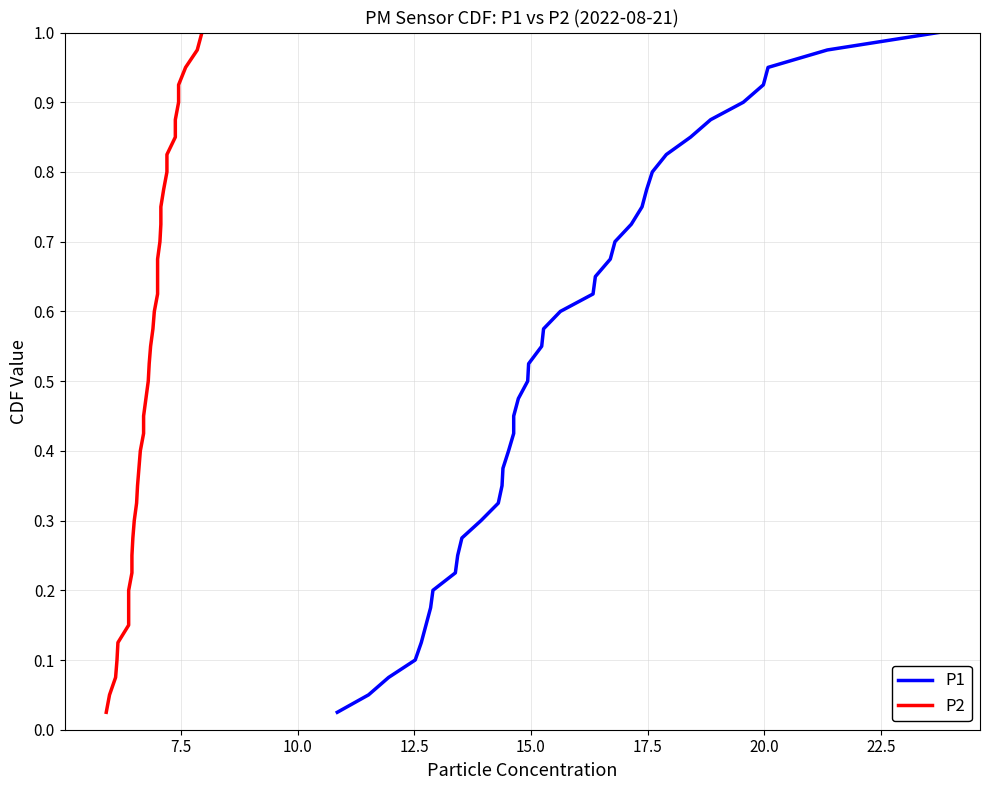

Reading right to left, what are all the values shown in this chart?

P1: 1.0	1.0	0.9	0.9	0.9	0.9	0.8	0.8	0.8	0.8	0.8	0.7	0.7	0.7	0.7	0.6	0.6	0.6	0.6	0.5	0.5	0.5	0.5	0.4	0.4	0.4	0.3	0.3	0.3	0.3	0.2	0.2	0.2	0.2	0.1	0.1	0.1	0.1	0.1	0.0
P2: 1.0	1.0	0.9	0.9	0.9	0.9	0.8	0.8	0.8	0.8	0.8	0.7	0.7	0.7	0.7	0.6	0.6	0.6	0.6	0.5	0.5	0.5	0.5	0.4	0.4	0.4	0.3	0.3	0.3	0.3	0.2	0.2	0.2	0.2	0.1	0.1	0.1	0.1	0.1	0.0